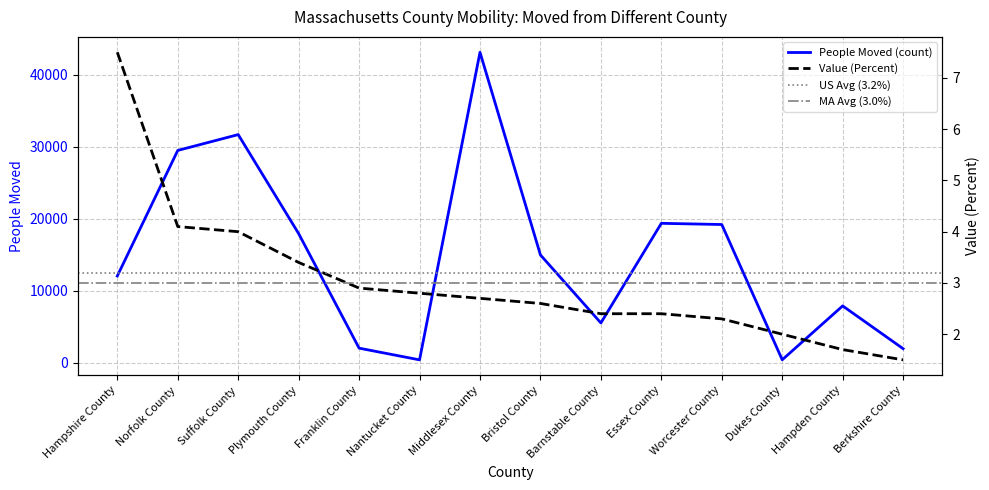

The Value (Percent) series shows 2.9 at Franklin County. True or false?

True